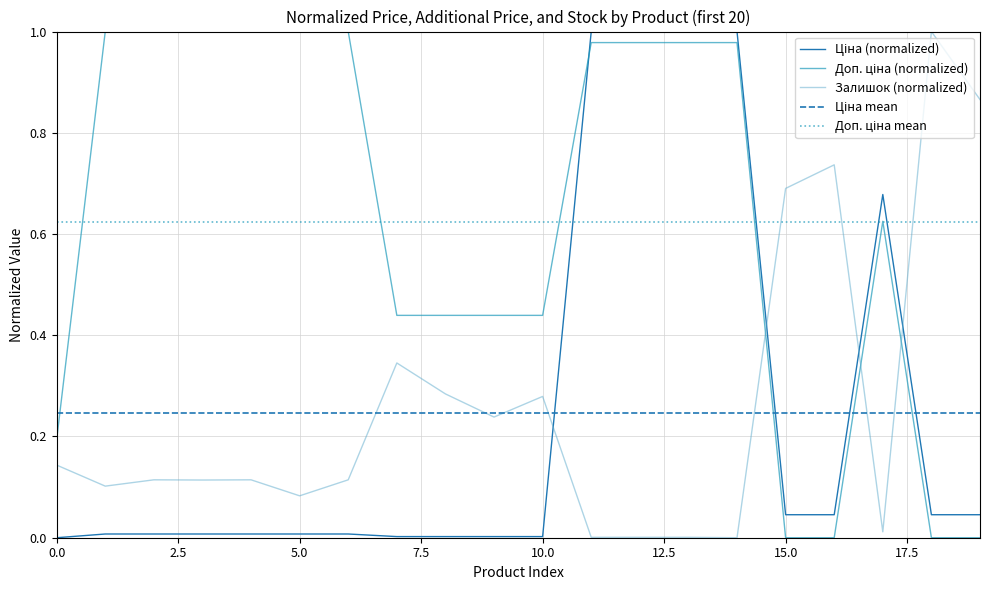

Reading left to right, extract all data points from this chart.

Ціна: 0.0	0.0	0.0	0.0	0.0	0.0	0.0	0.0	0.0	0.0	0.0	1.0	1.0	1.0	1.0	0.0	0.0	0.7	0.0	0.0
Доп. ціна: 0.2	1.0	1.0	1.0	1.0	1.0	1.0	0.4	0.4	0.4	0.4	1.0	1.0	1.0	1.0	0.0	0.0	0.6	0.0	0.0
Залишок: 0.1	0.1	0.1	0.1	0.1	0.1	0.1	0.3	0.3	0.2	0.3	0.0	0.0	0.0	0.0	0.7	0.7	0.0	1.0	0.9